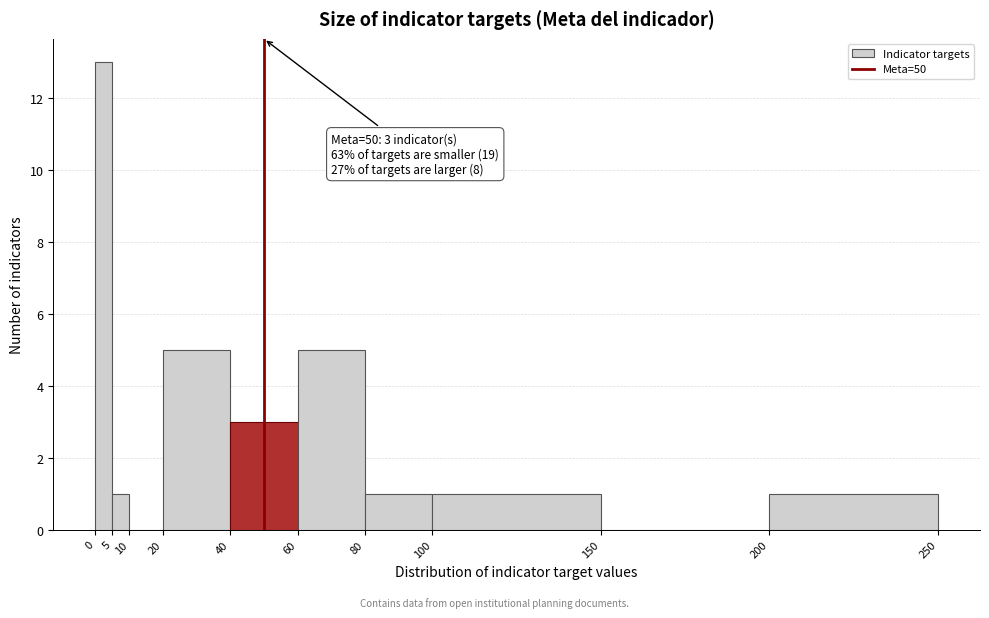

Over which range of the x-axis is the bar tallest?

0 to 5